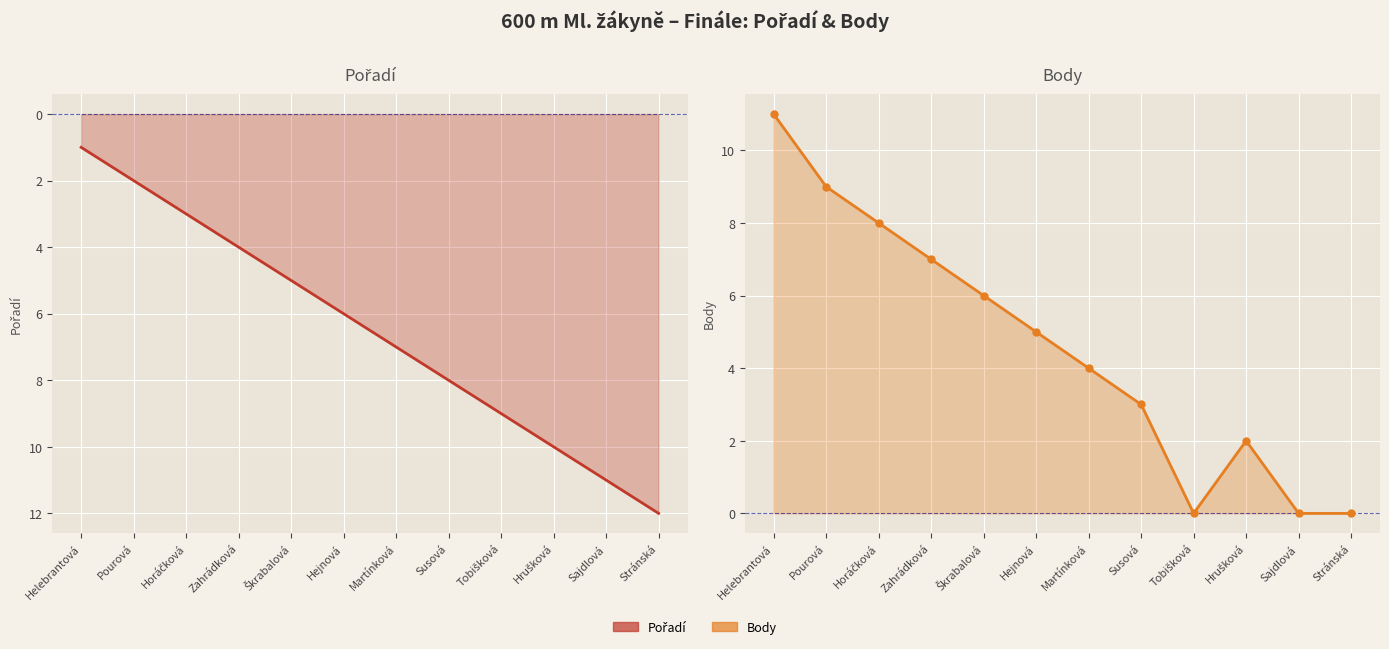

Is the value of Body at Škrabalová greater than the value of Pořadí at Pourová?

Yes